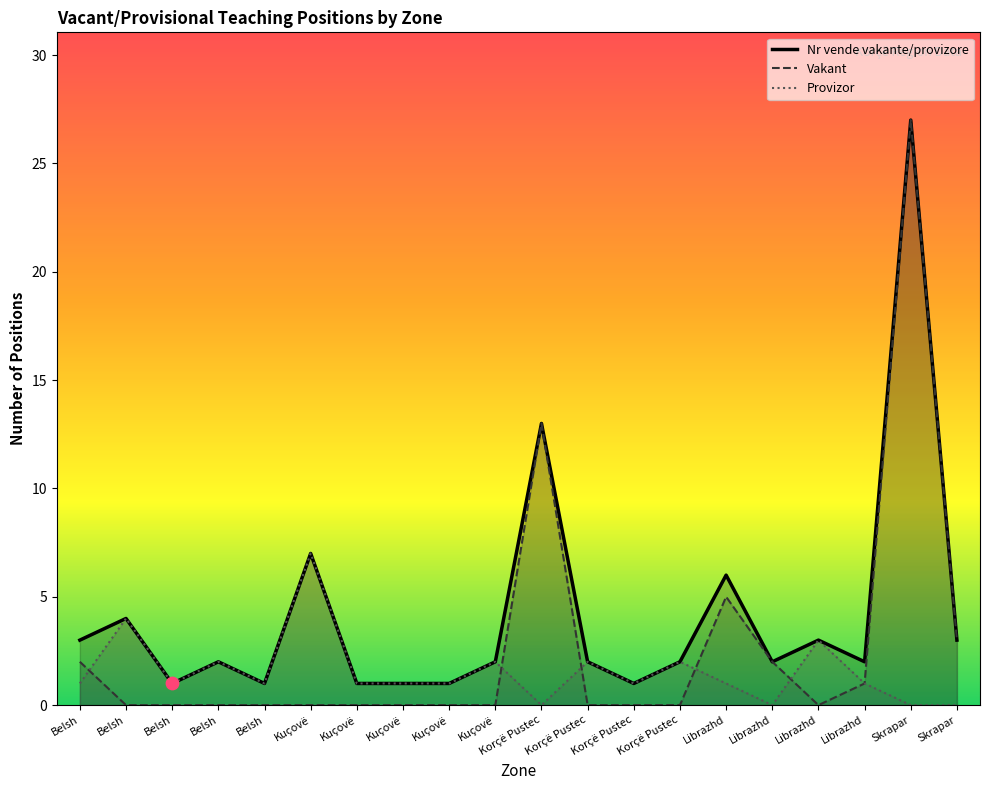

At how many categories does at least one series exceed 2?

8